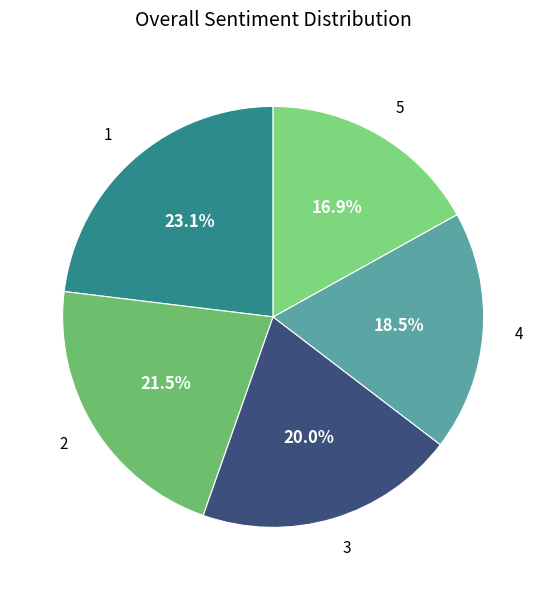

What percentage do 3 and 2 together represent?

41.5%